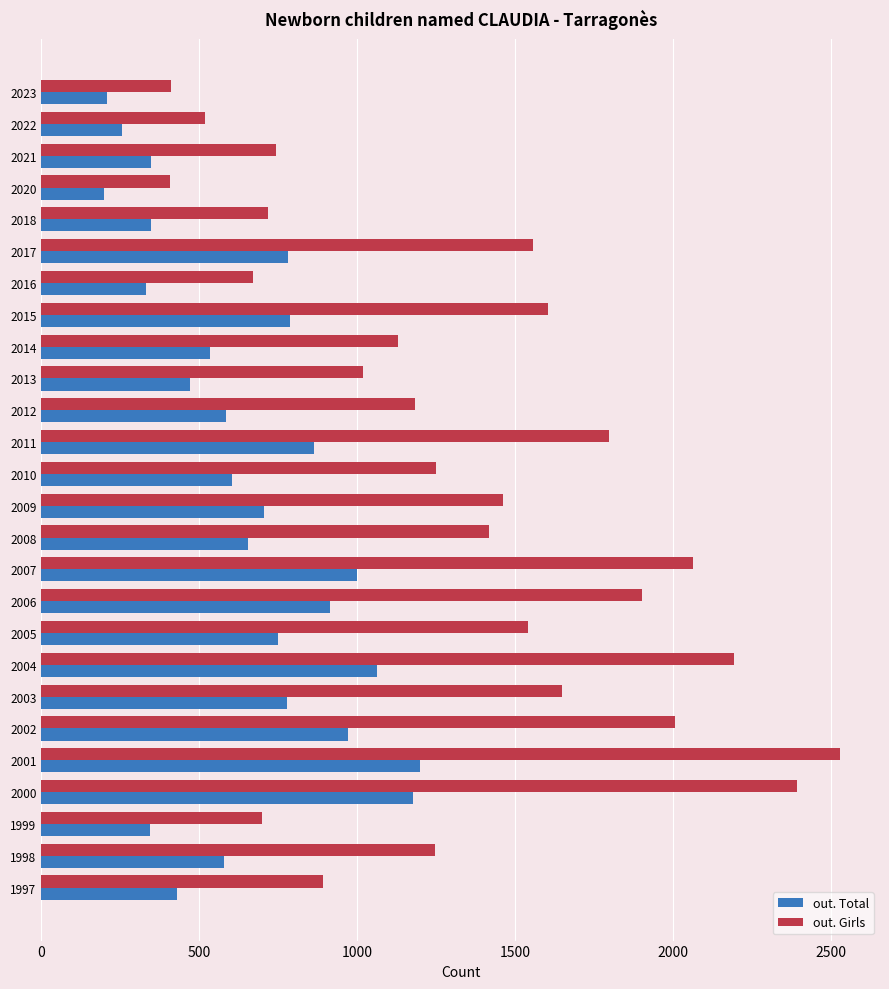

Count the number of data series in this chart.

2